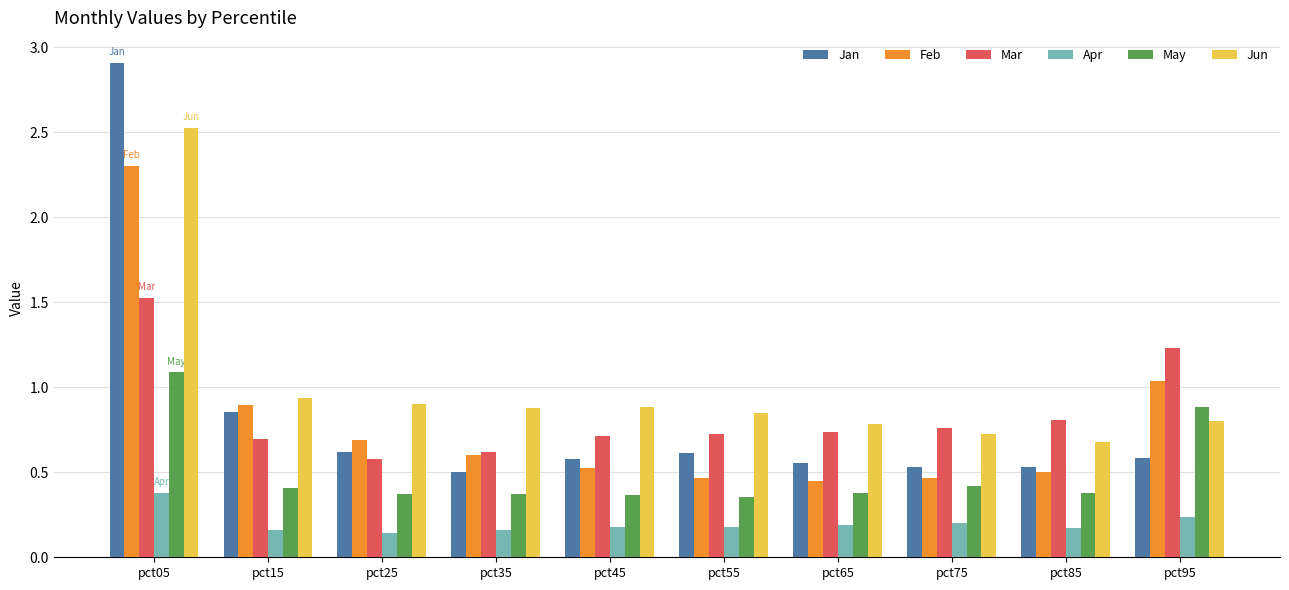

What is the sum of all Jan values?

8.3